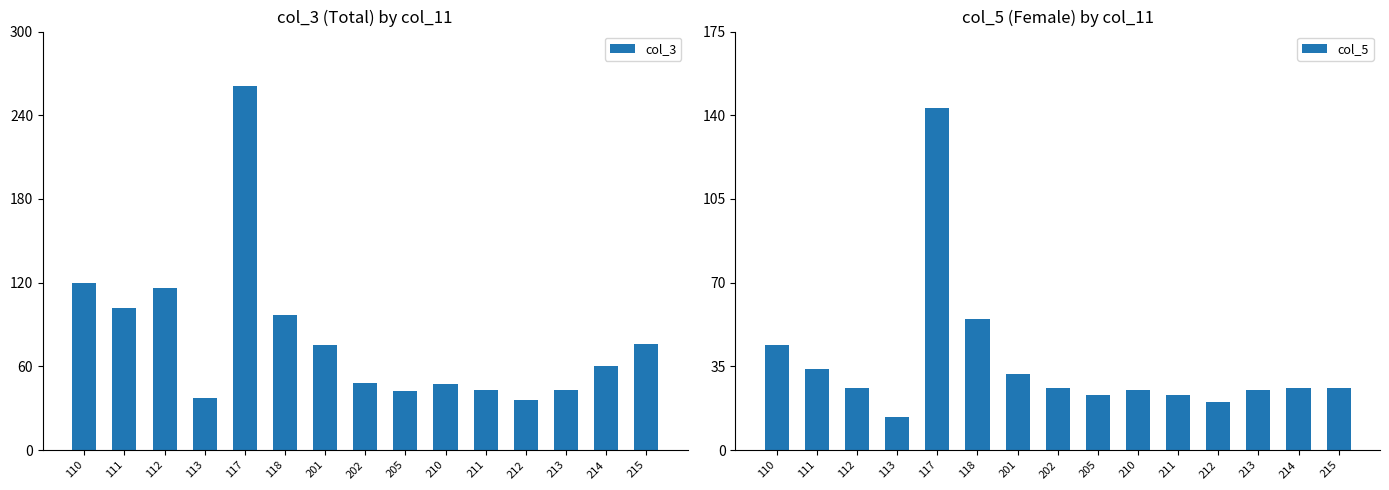

True or false: col_5 has a value of 32 at 201.

True